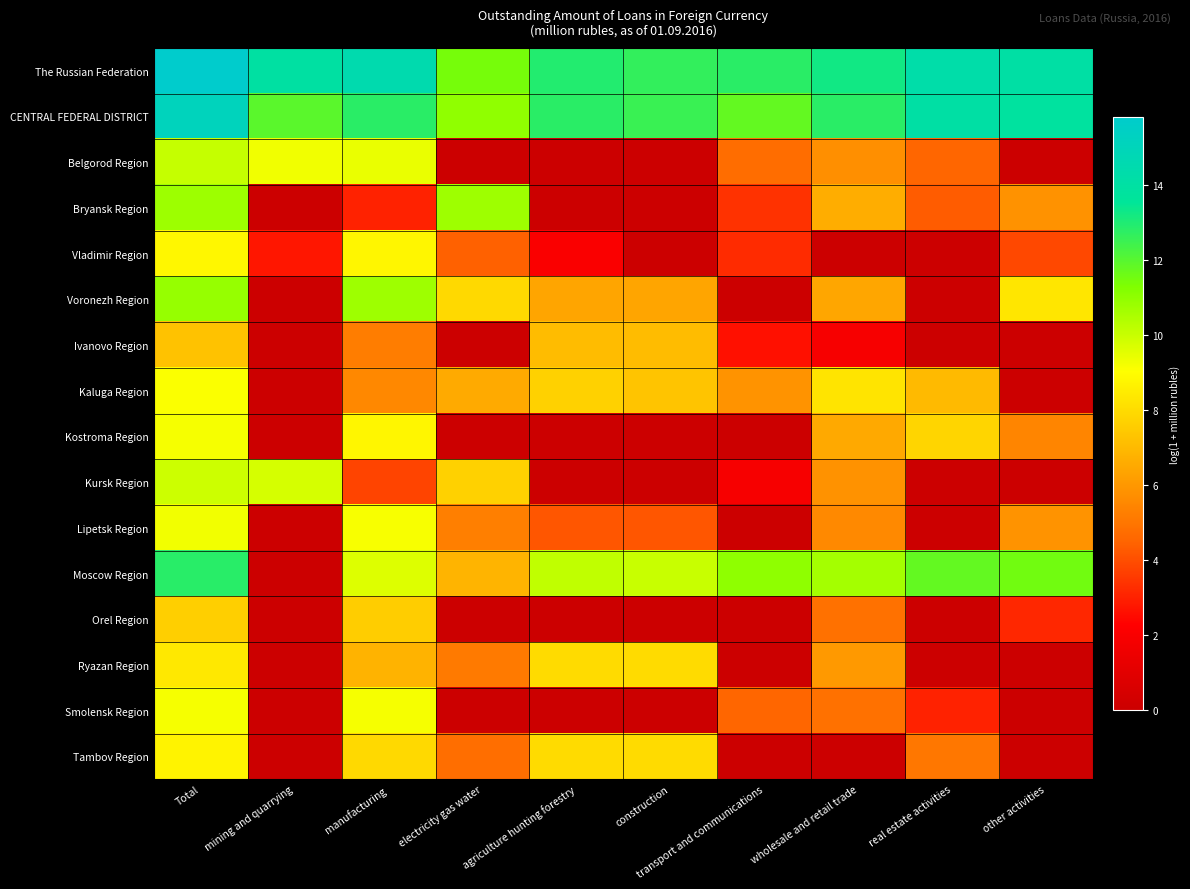

Reading right to left, transcribe all the data shown in this chart.

The Russian Federation: other activities=14.1	real estate activities=14.3	wholesale and retail trade=13.2	transport and communications=12.8	construction=12.7	agriculture hunting forestry=13.0	electricity gas water=11.4	manufacturing=14.5	mining and quarrying=14.0	Total=15.8
CENTRAL FEDERAL DISTRICT: other activities=13.8	real estate activities=14.1	wholesale and retail trade=12.8	transport and communications=11.8	construction=12.5	agriculture hunting forestry=12.8	electricity gas water=11.0	manufacturing=12.8	mining and quarrying=11.9	Total=15.1
Belgorod Region: other activities=0.0	real estate activities=4.5	wholesale and retail trade=5.8	transport and communications=4.7	construction=0.0	agriculture hunting forestry=0.0	electricity gas water=0.0	manufacturing=9.4	mining and quarrying=9.3	Total=10.1
Bryansk Region: other activities=5.8	real estate activities=4.3	wholesale and retail trade=6.6	transport and communications=3.4	construction=0.0	agriculture hunting forestry=0.0	electricity gas water=10.7	manufacturing=3.0	mining and quarrying=0.0	Total=10.8
Vladimir Region: other activities=3.9	real estate activities=0.0	wholesale and retail trade=0.0	transport and communications=3.2	construction=0.0	agriculture hunting forestry=2.1	electricity gas water=4.4	manufacturing=8.8	mining and quarrying=2.8	Total=8.8
Voronezh Region: other activities=8.3	real estate activities=0.0	wholesale and retail trade=6.5	transport and communications=0.0	construction=6.4	agriculture hunting forestry=6.4	electricity gas water=7.9	manufacturing=10.7	mining and quarrying=0.0	Total=10.9
Ivanovo Region: other activities=0.0	real estate activities=0.0	wholesale and retail trade=1.9	transport and communications=2.6	construction=7.1	agriculture hunting forestry=7.1	electricity gas water=0.0	manufacturing=5.2	mining and quarrying=0.0	Total=7.3
Kaluga Region: other activities=0.0	real estate activities=7.0	wholesale and retail trade=8.3	transport and communications=5.8	construction=7.3	agriculture hunting forestry=7.7	electricity gas water=6.5	manufacturing=5.5	mining and quarrying=0.0	Total=9.1
Kostroma Region: other activities=5.4	real estate activities=7.8	wholesale and retail trade=6.5	transport and communications=0.0	construction=0.0	agriculture hunting forestry=0.0	electricity gas water=0.0	manufacturing=8.8	mining and quarrying=0.0	Total=9.2
Kursk Region: other activities=0.0	real estate activities=0.0	wholesale and retail trade=5.8	transport and communications=1.9	construction=0.0	agriculture hunting forestry=0.0	electricity gas water=7.7	manufacturing=3.8	mining and quarrying=9.8	Total=9.9
Lipetsk Region: other activities=5.8	real estate activities=0.0	wholesale and retail trade=5.6	transport and communications=0.0	construction=4.2	agriculture hunting forestry=4.2	electricity gas water=5.3	manufacturing=9.2	mining and quarrying=0.0	Total=9.3
Moscow Region: other activities=11.5	real estate activities=11.8	wholesale and retail trade=10.7	transport and communications=11.0	construction=10.0	agriculture hunting forestry=10.1	electricity gas water=6.8	manufacturing=9.6	mining and quarrying=0.0	Total=12.9
Orel Region: other activities=3.1	real estate activities=0.0	wholesale and retail trade=4.9	transport and communications=0.0	construction=0.0	agriculture hunting forestry=0.0	electricity gas water=0.0	manufacturing=7.6	mining and quarrying=0.0	Total=7.7
Ryazan Region: other activities=0.0	real estate activities=0.0	wholesale and retail trade=6.0	transport and communications=0.0	construction=8.0	agriculture hunting forestry=8.0	electricity gas water=5.2	manufacturing=6.8	mining and quarrying=0.0	Total=8.4
Smolensk Region: other activities=0.0	real estate activities=3.0	wholesale and retail trade=4.9	transport and communications=4.5	construction=0.0	agriculture hunting forestry=0.0	electricity gas water=0.0	manufacturing=9.2	mining and quarrying=0.0	Total=9.2
Tambov Region: other activities=0.0	real estate activities=5.0	wholesale and retail trade=0.0	transport and communications=0.0	construction=8.0	agriculture hunting forestry=8.0	electricity gas water=4.8	manufacturing=7.9	mining and quarrying=0.0	Total=8.7